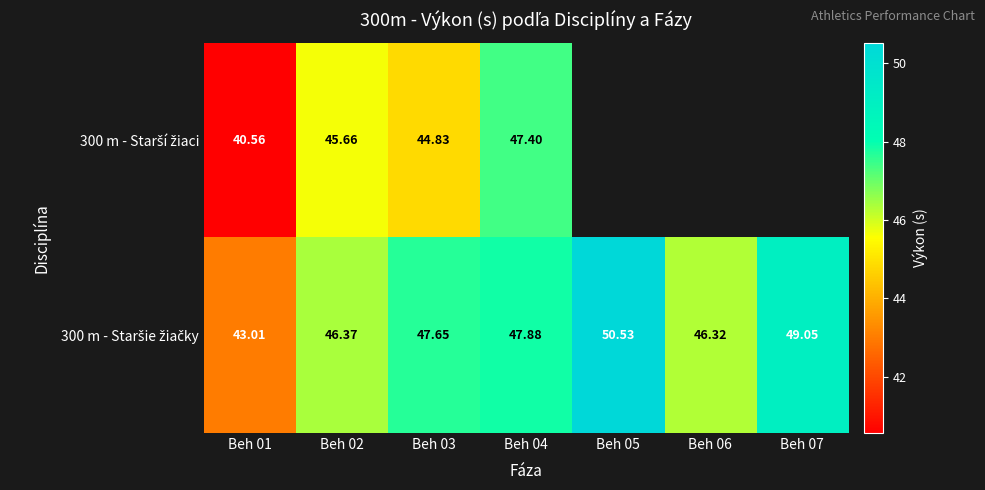

Read the 300 m - Staršie žiačky value at Beh 07.

49.0